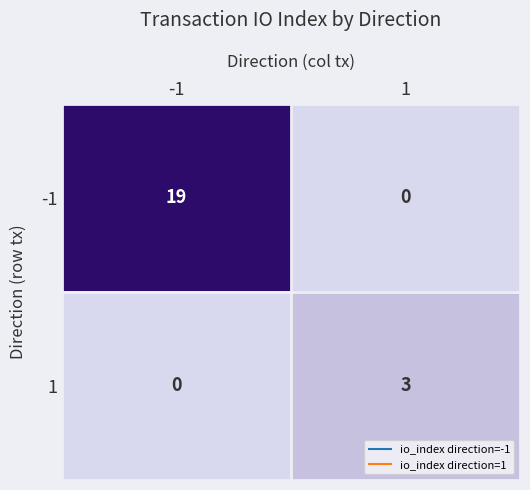

Is it true that 1 equals 1 at 1?

False